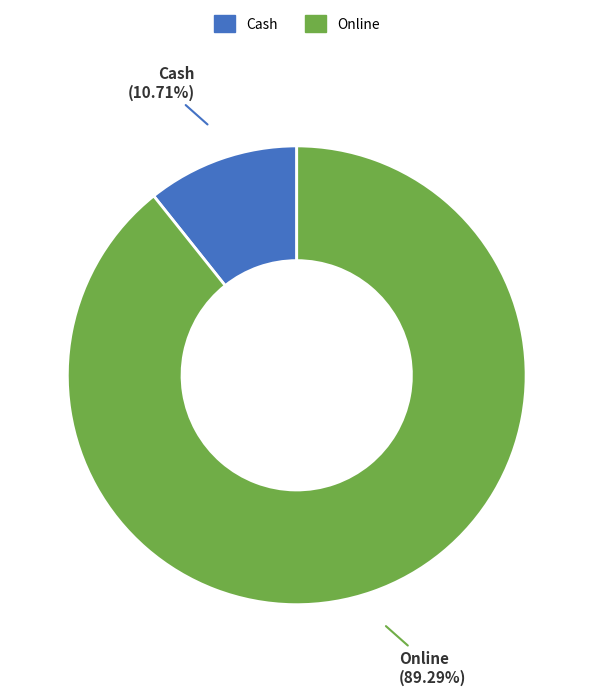

To the nearest percent, what is the average slice percentage?

50%